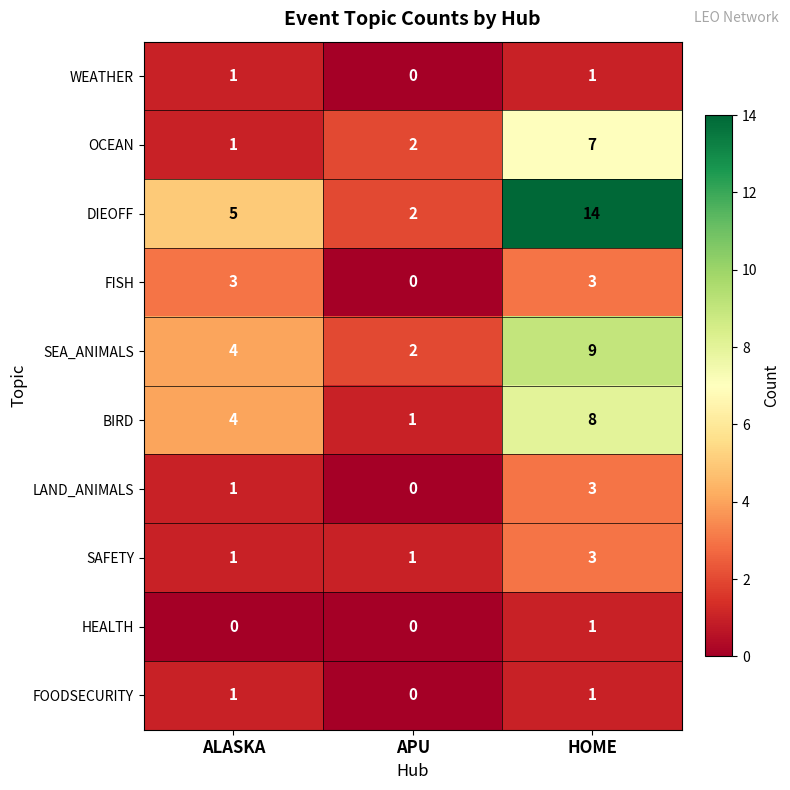

Reading left to right, extract all data points from this chart.

WEATHER: ALASKA=1	APU=0	HOME=1
OCEAN: ALASKA=1	APU=2	HOME=7
DIEOFF: ALASKA=5	APU=2	HOME=14
FISH: ALASKA=3	APU=0	HOME=3
SEA_ANIMALS: ALASKA=4	APU=2	HOME=9
BIRD: ALASKA=4	APU=1	HOME=8
LAND_ANIMALS: ALASKA=1	APU=0	HOME=3
SAFETY: ALASKA=1	APU=1	HOME=3
HEALTH: ALASKA=0	APU=0	HOME=1
FOODSECURITY: ALASKA=1	APU=0	HOME=1